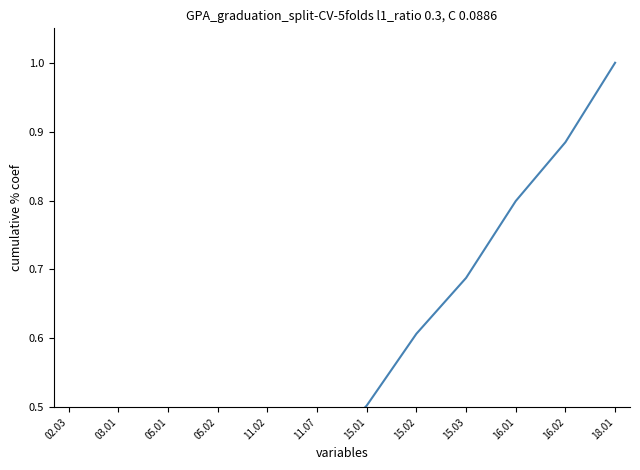

What is the difference between the values at 11.02 and 05.01?

0.2